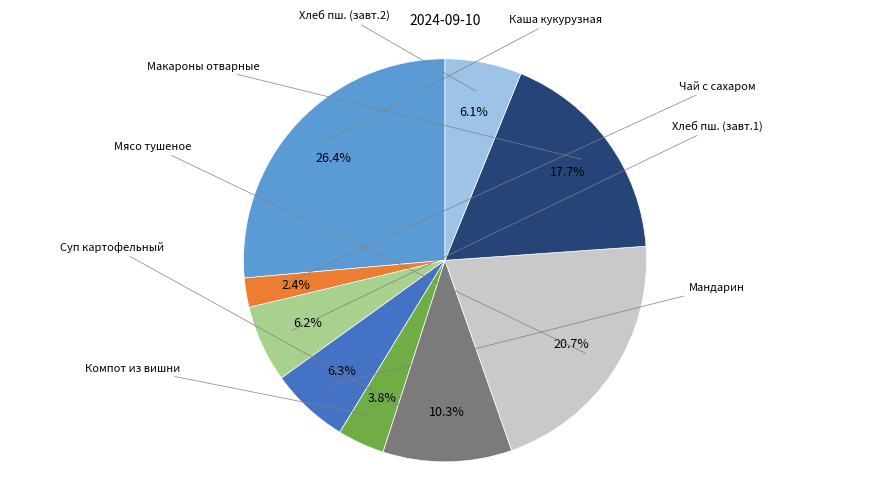

Is there any slice that represents more than half of the pie?

No